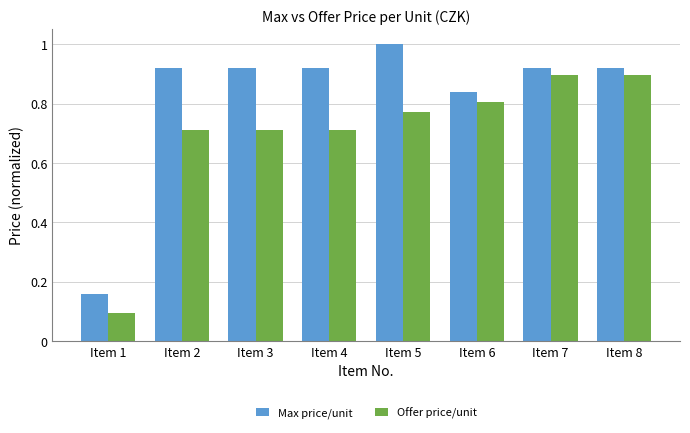

What is the sum of the Max price/unit values at Item 6 and Item 5?

1.8